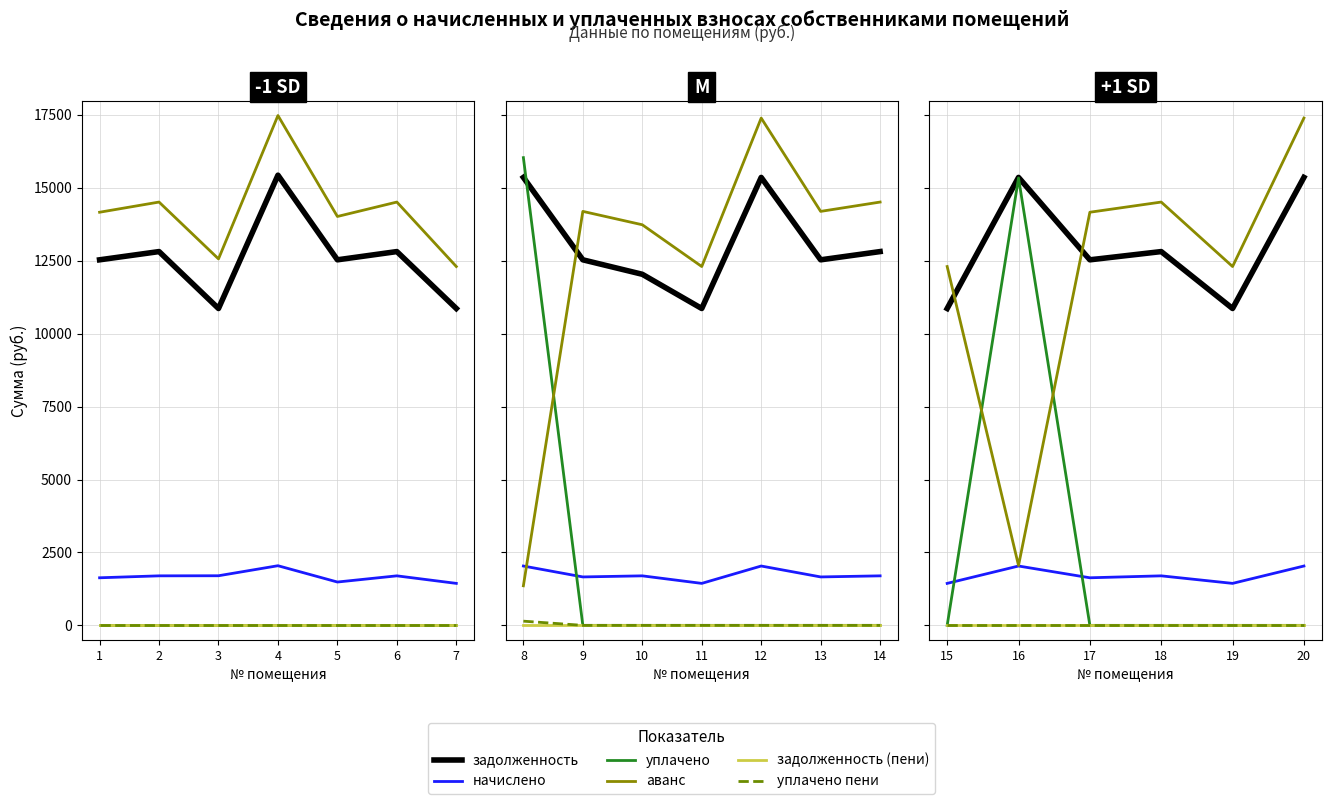

Does the chart have visible grid lines?

Yes